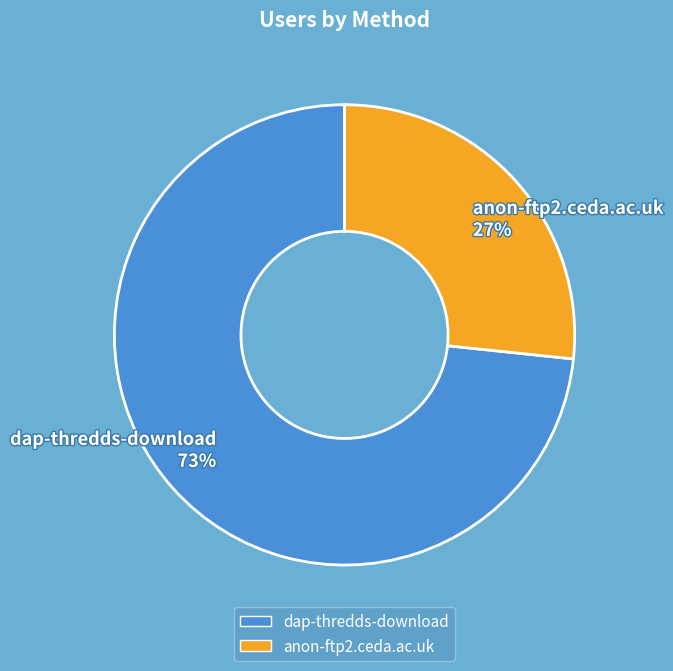

What percentage is the anon-ftp2.ceda.ac.uk slice, to the nearest percent?

27%